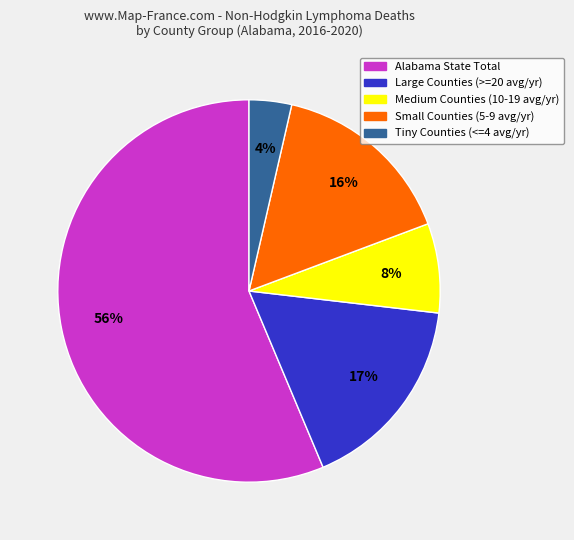

Does Alabama State Total account for over 50% of the chart?

Yes